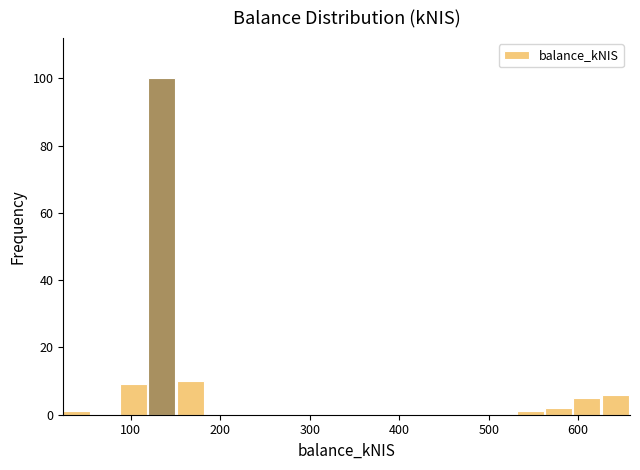

Around what value on the x-axis is the tallest bar? Give the approximate position of its centre, as read against the axis.

130